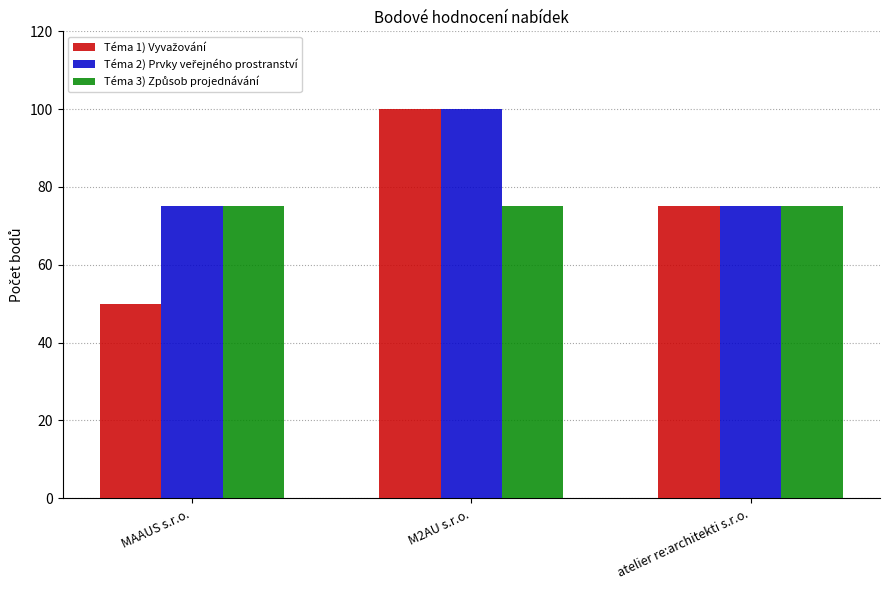

What is the label of the 1st bar from the right?

atelier re:architekti s.r.o.